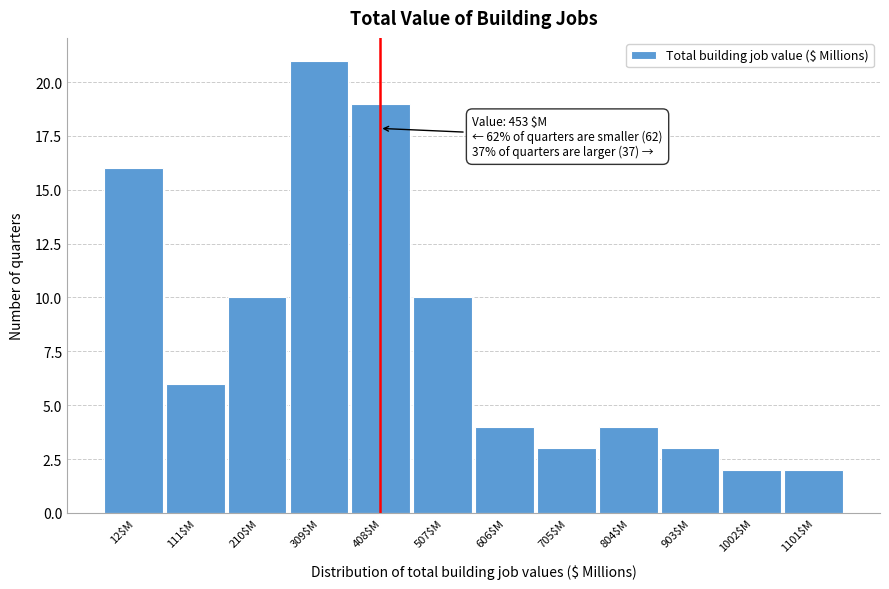

Reading left to right, list all the values displayed in this chart.

16	6	10	21	19	10	4	3	4	3	2	2